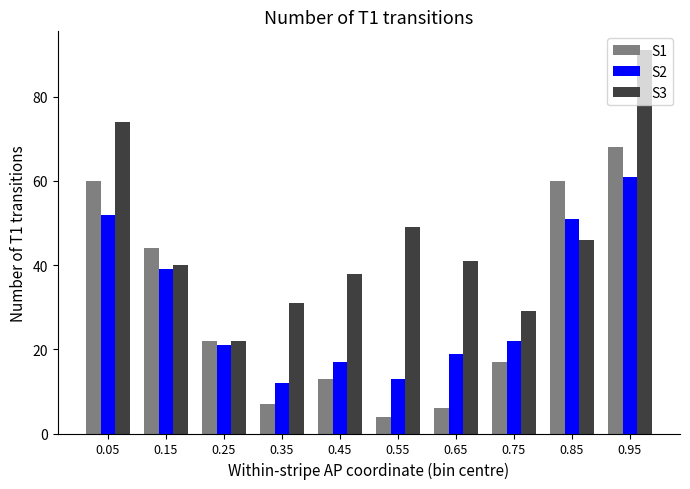

What is the maximum value for S2?

61